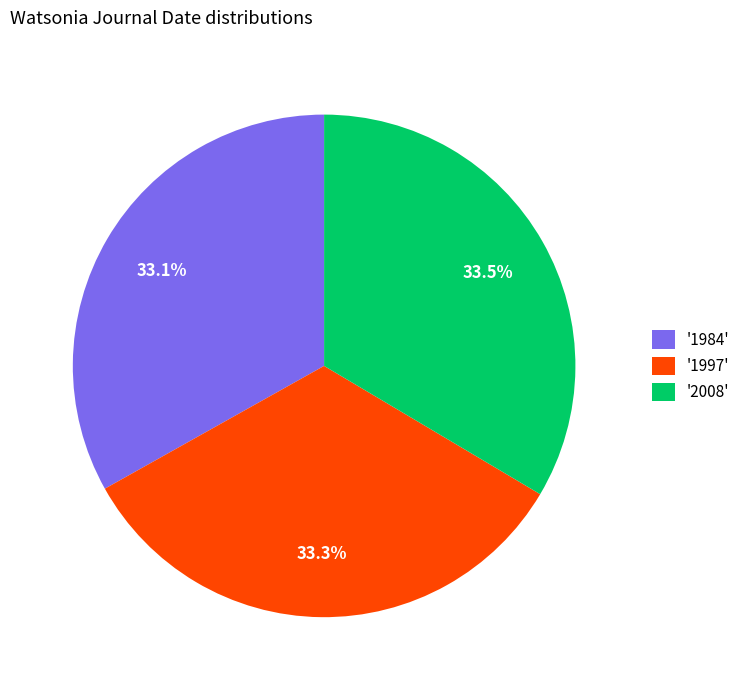

Count the number of slices in the pie.

3